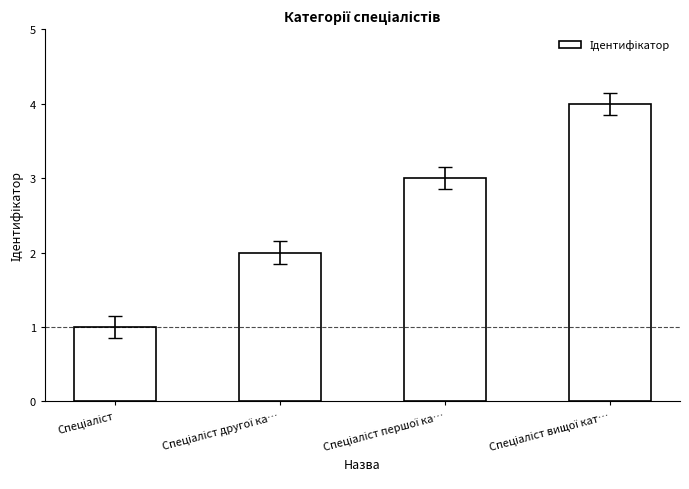

What is the greatest value displayed?

4